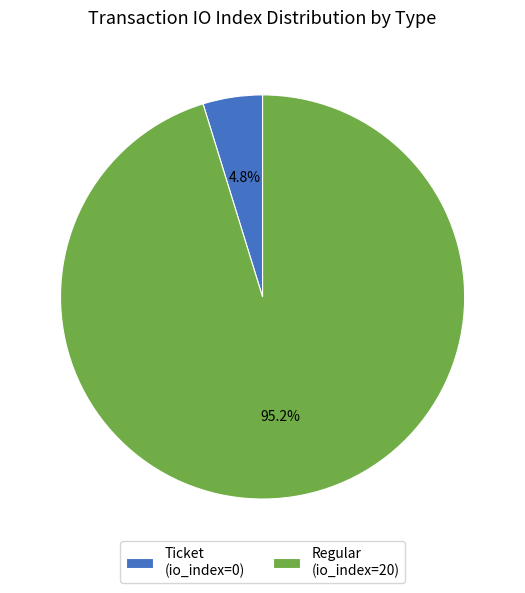

How much of the chart is everything except Regular (io_index=20)?

4.8%